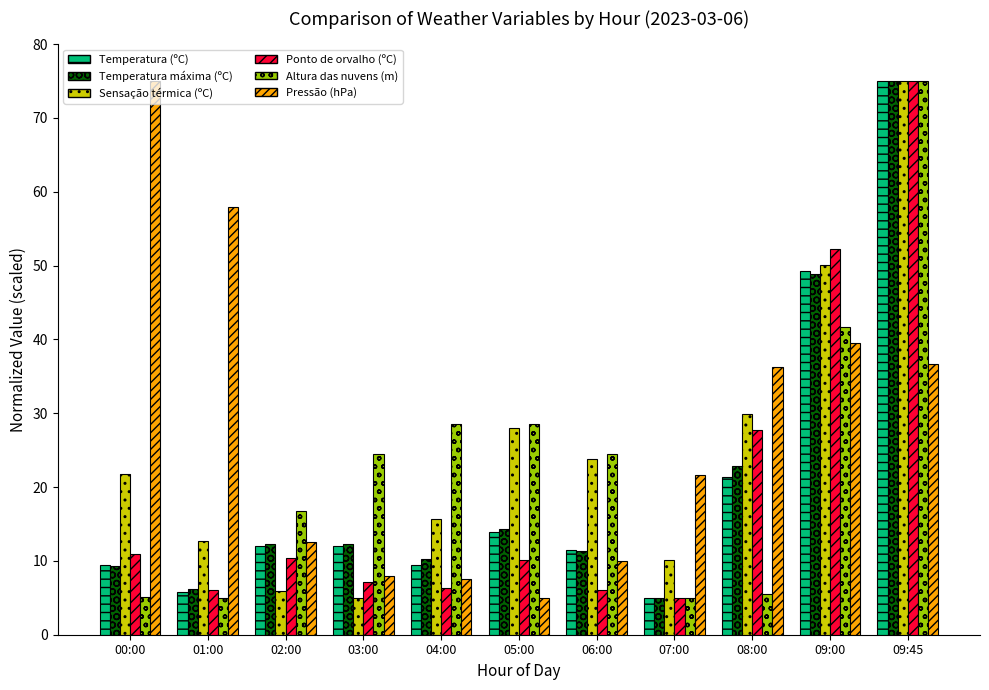

Read the Ponto de orvalho (ºC) value at 09:00.

52.3